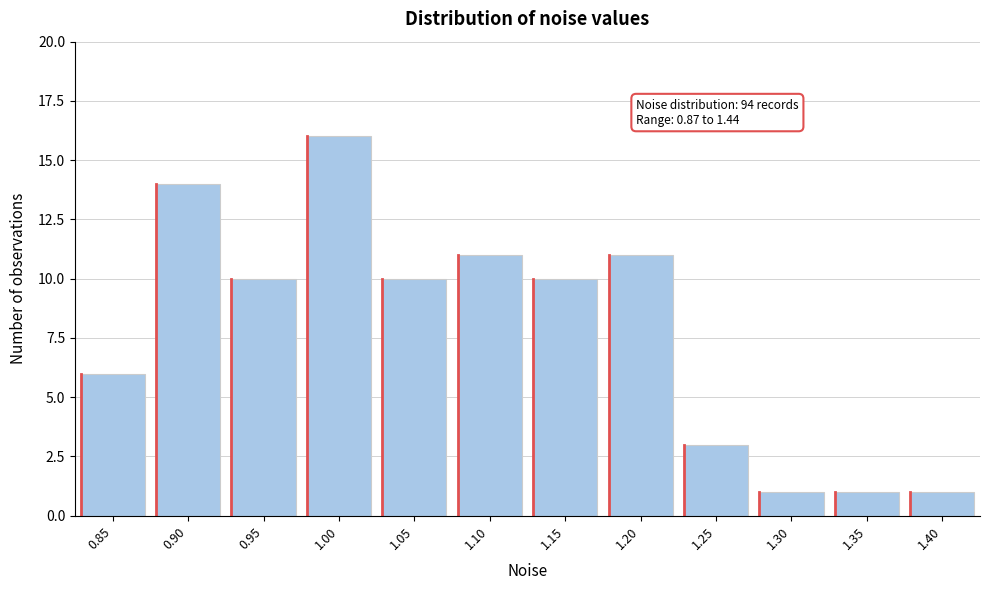

Reading right to left, transcribe all the data shown in this chart.

1.40=1	1.35=1	1.30=1	1.25=3	1.20=11	1.15=10	1.10=11	1.05=10	1.00=16	0.95=10	0.90=14	0.85=6